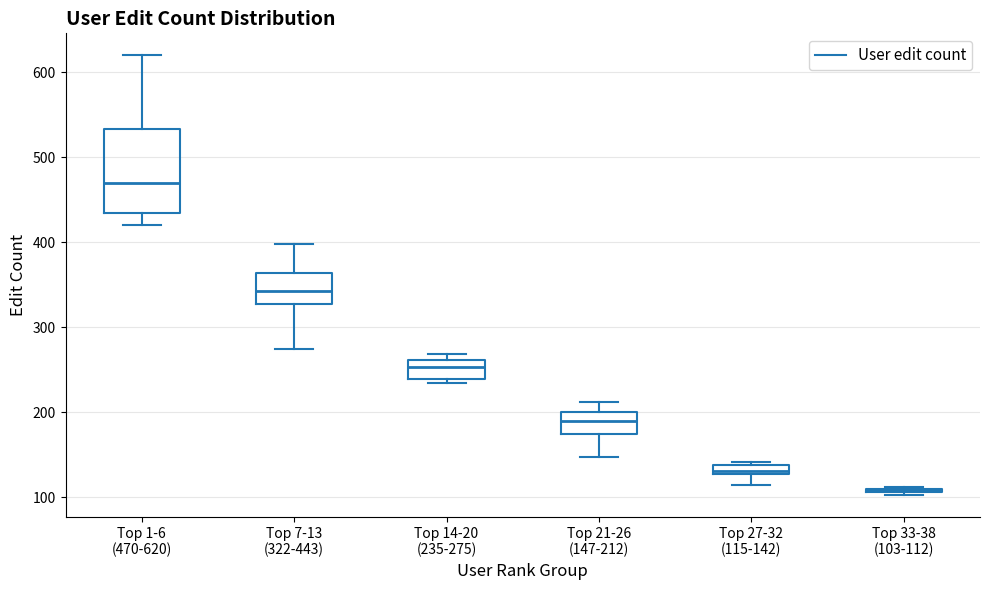

Comparing the boxes themselves (not the whiskers), which one is the tallest?

Top 1-6 (470-620)